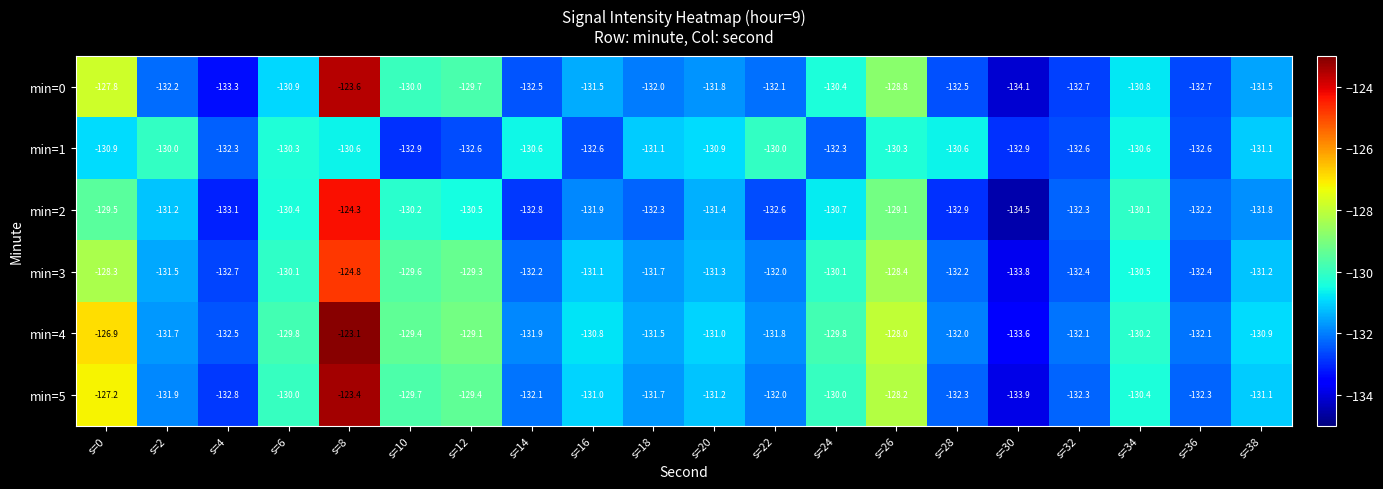

Where does the min=3 series first go above -131?

s=0